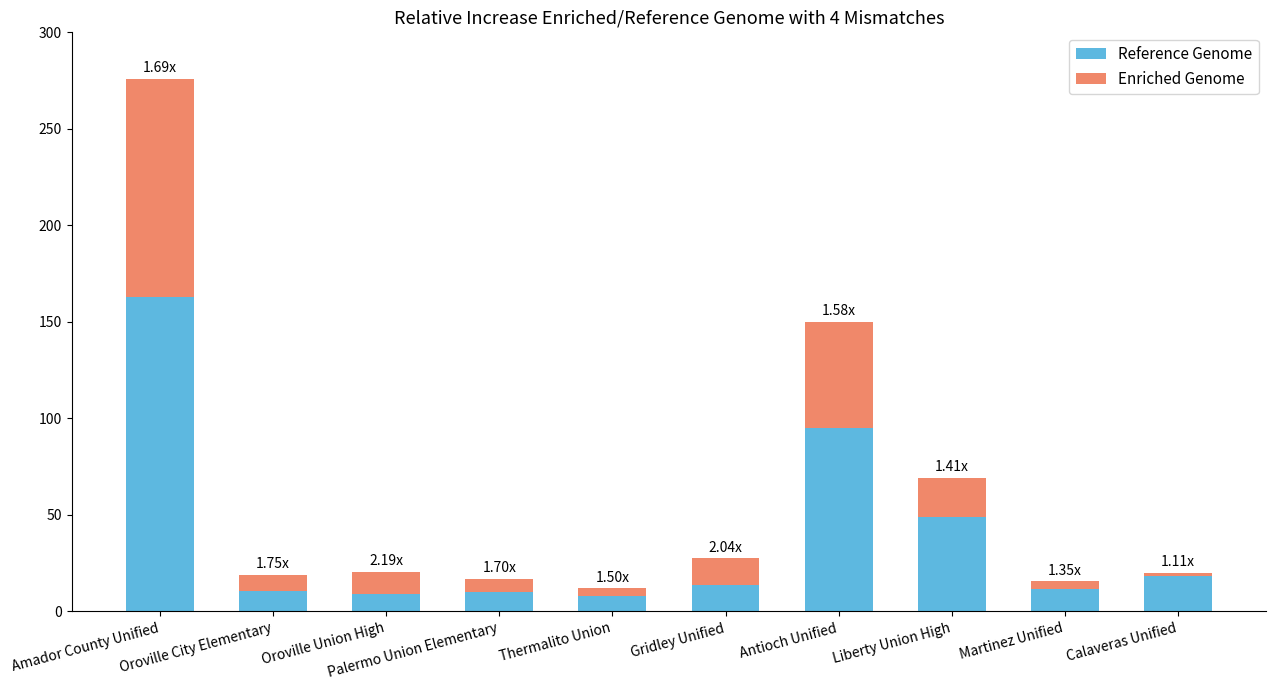

At which label does Reference Genome reach its peak?

Amador County Unified